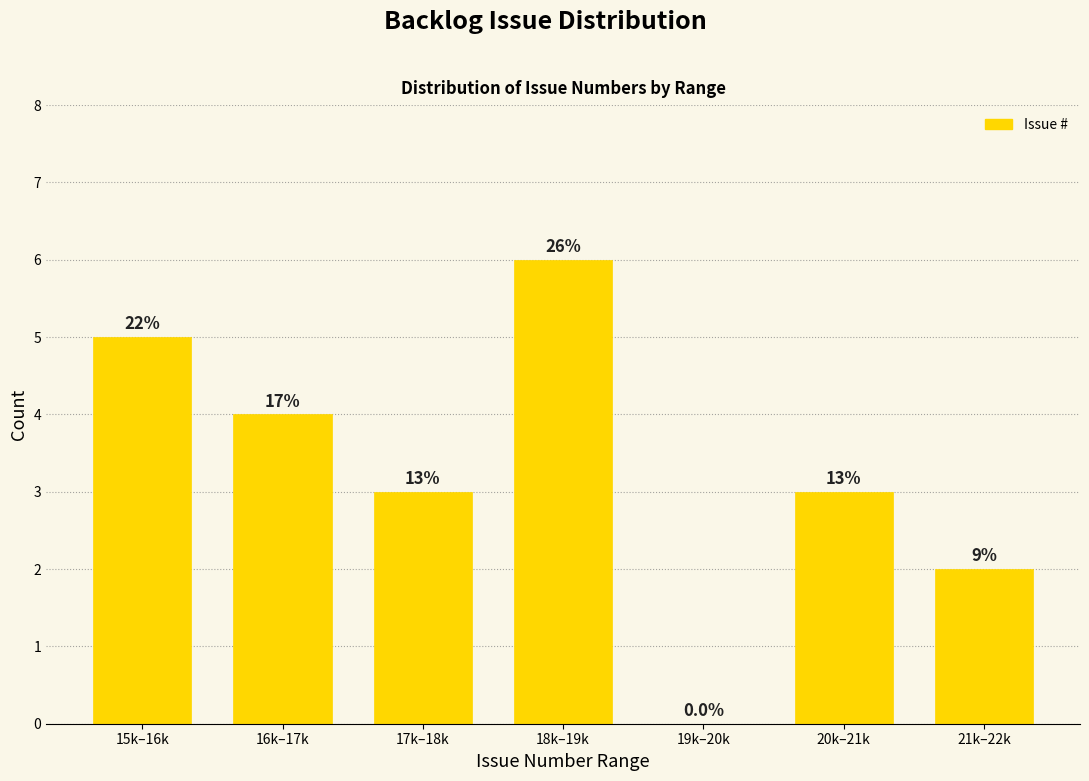

Are the bars horizontal?

No